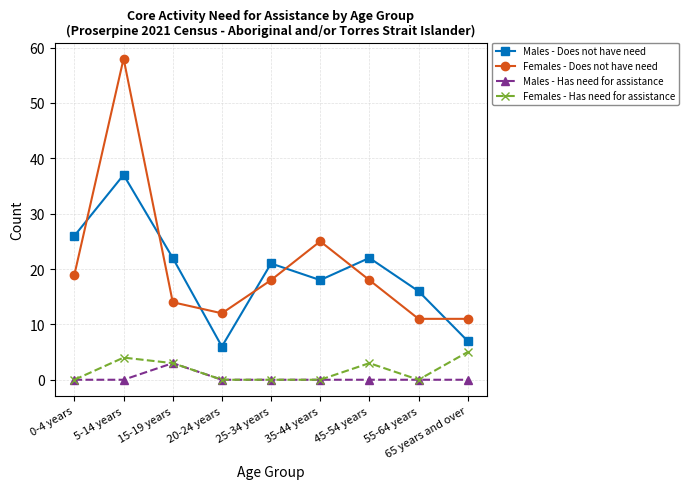

At which category is the sum across all series the highest?

5-14 years